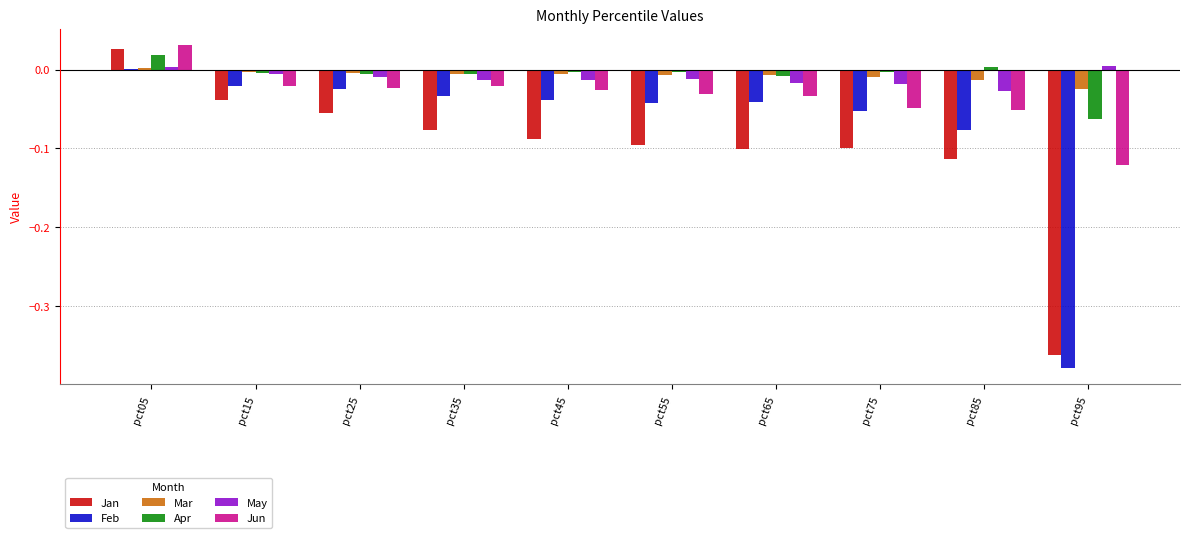

What is the difference between the Apr values at pct95 and pct55?

0.1